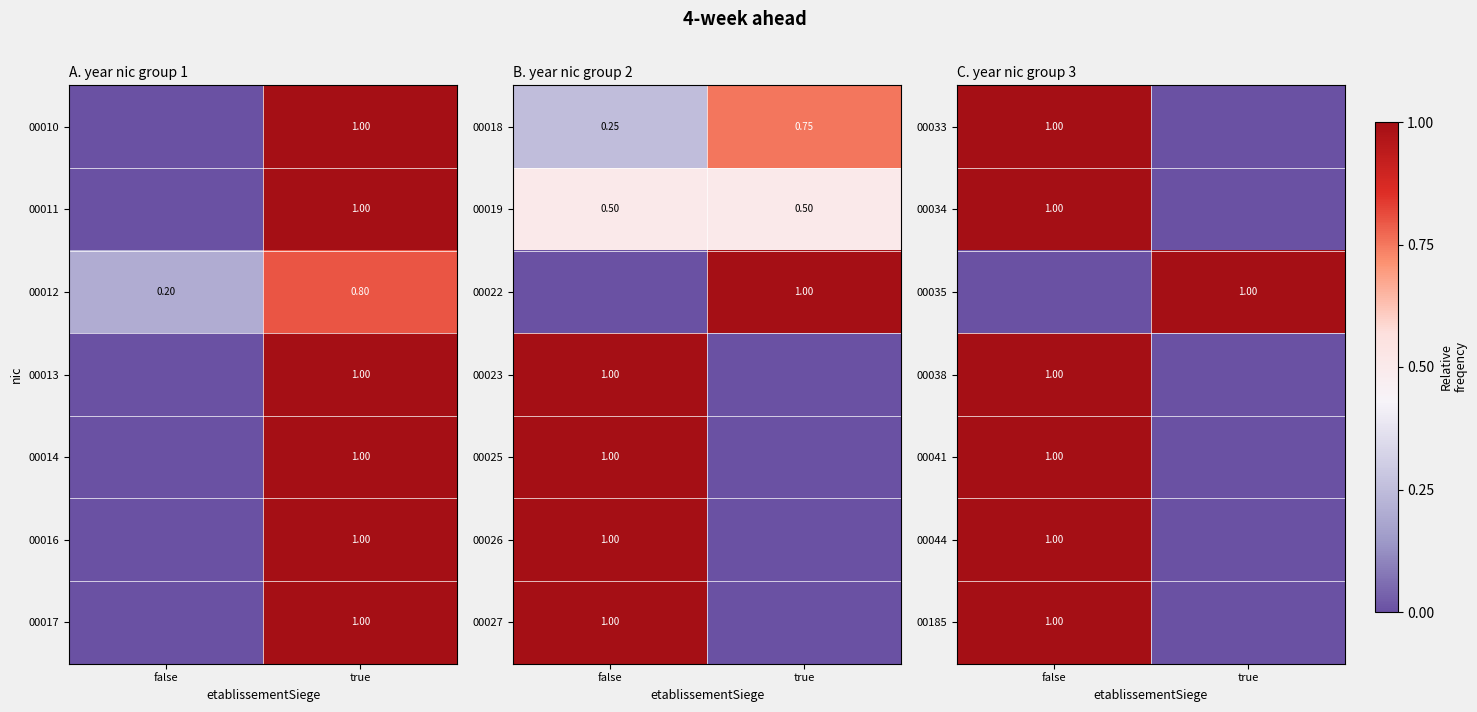

At which label does 00012 reach its minimum?

false